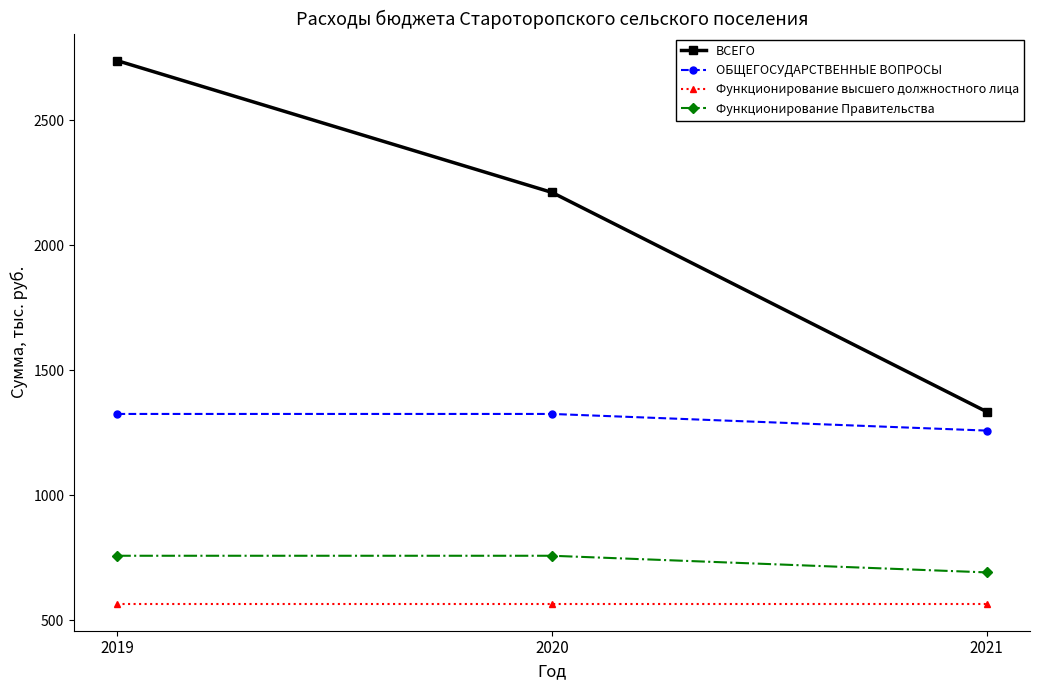

What is the sum of the ВСЕГО values at 2021 and 2020?

3546.3